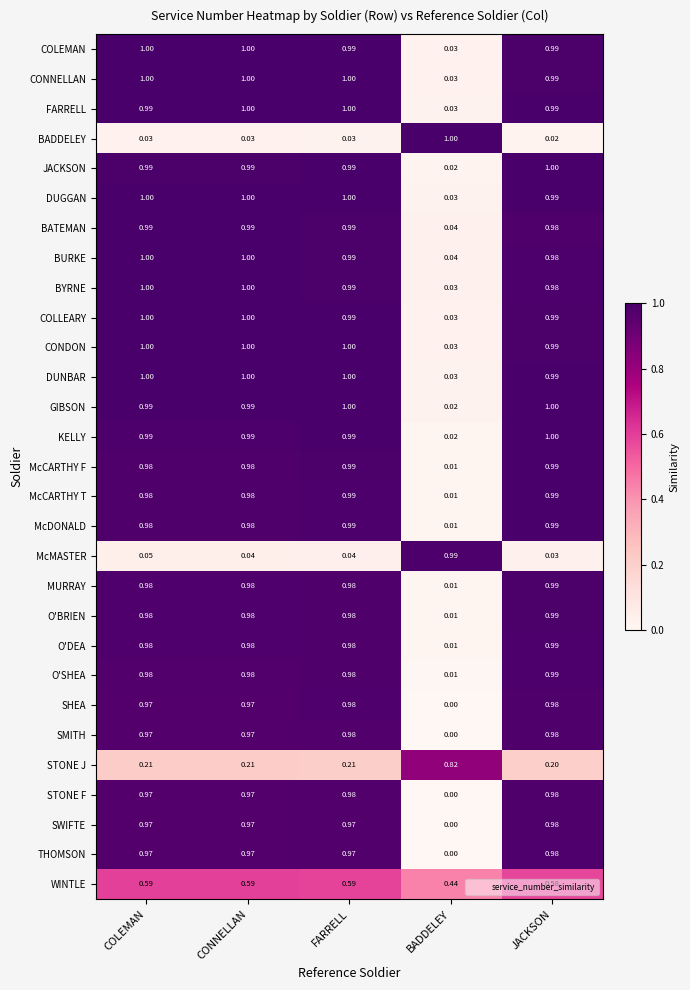

At which category is the sum across all series the highest?

FARRELL